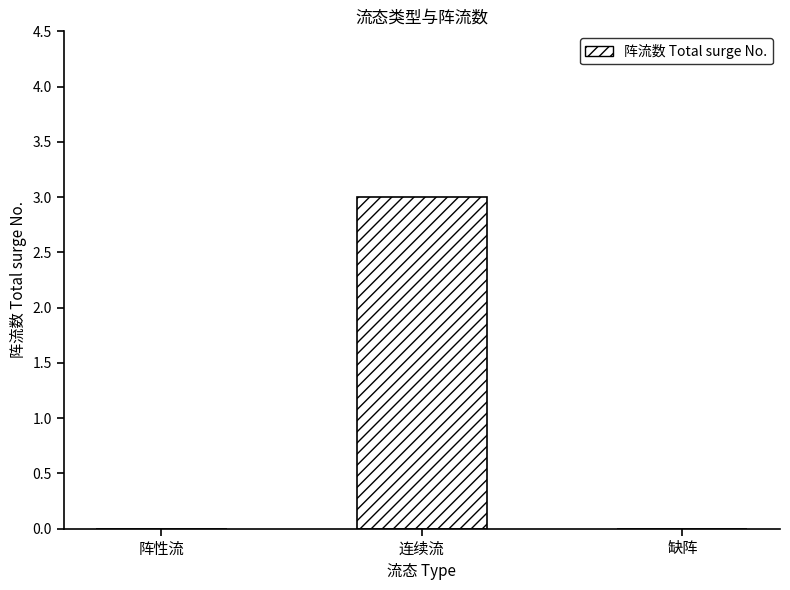

What is the greatest value displayed?

3